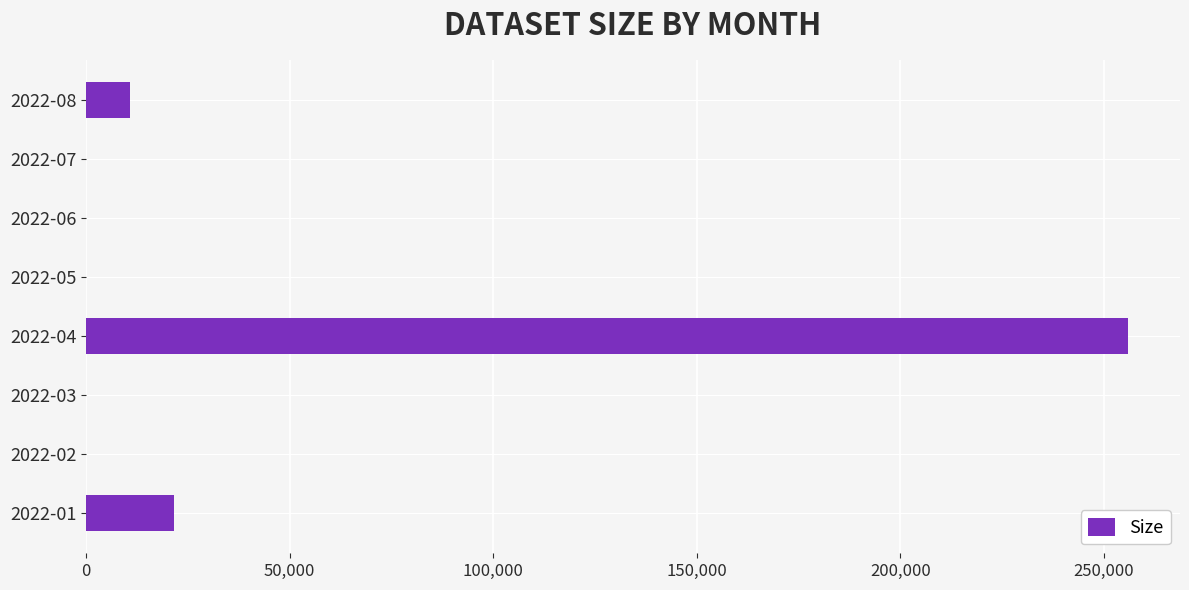

What is the sum of all values?

288320